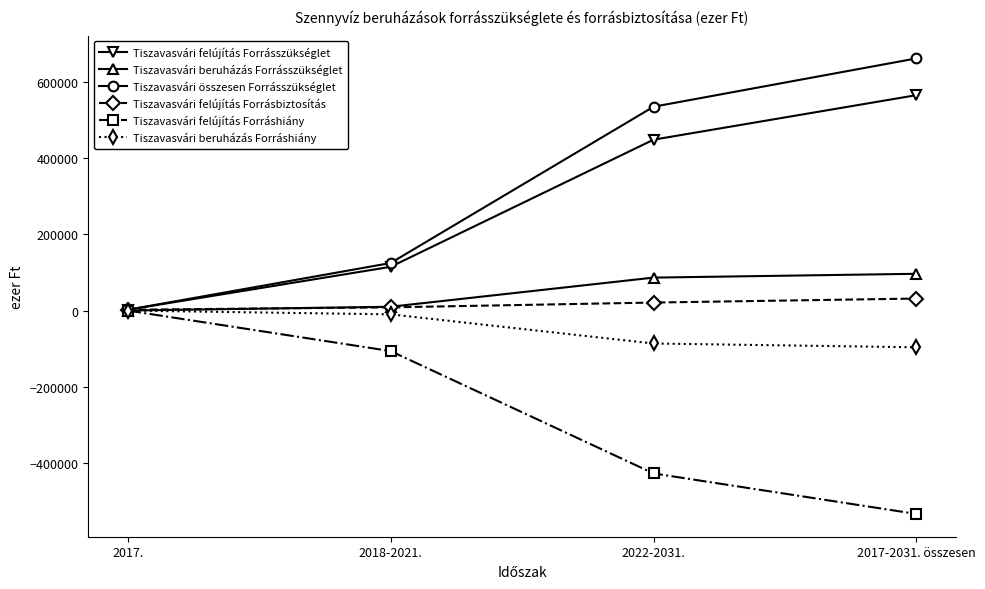

What is the total value across all series at 2017.?

6300